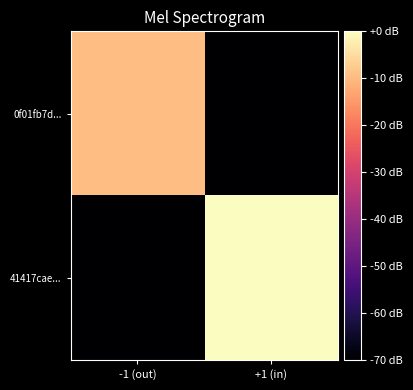

Rank the series by their maximum value, from highest to lowest.

41417cae..., 0f01fb7d...